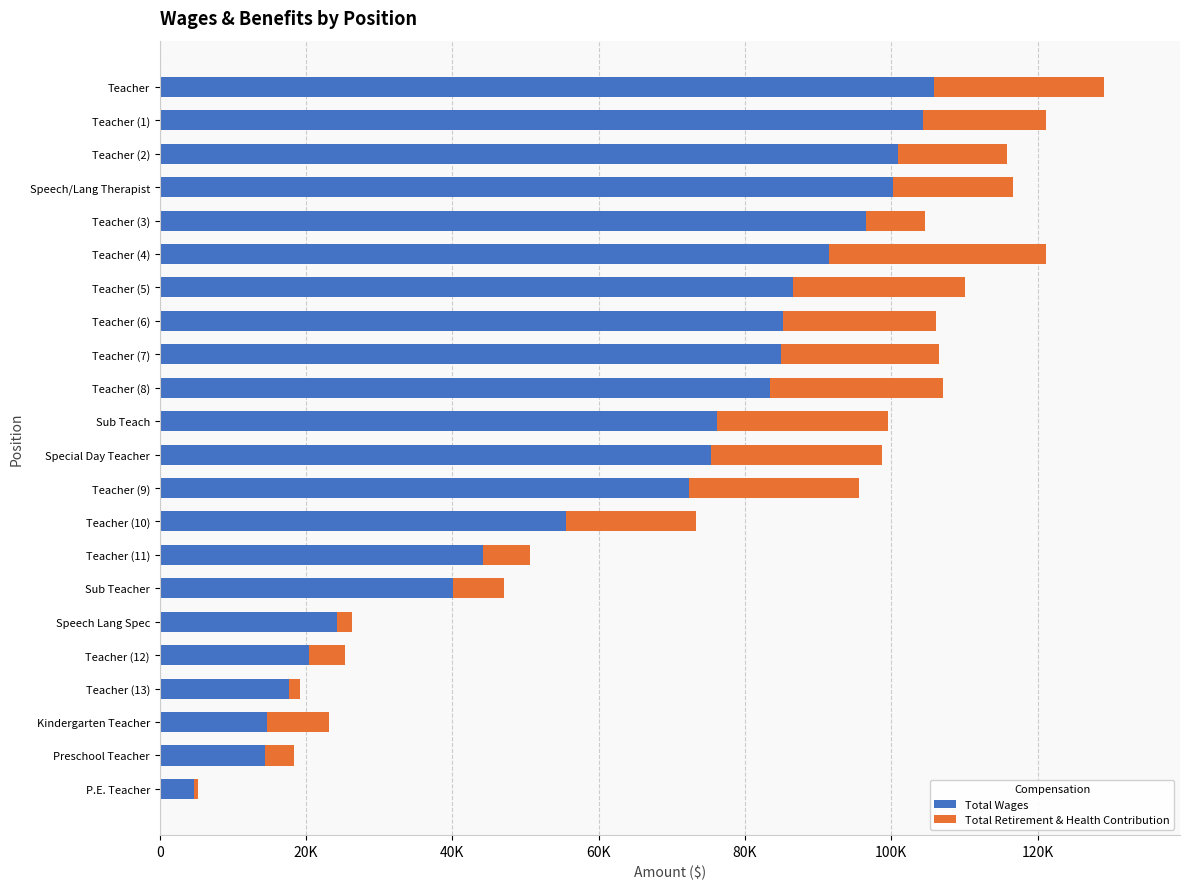

What is the difference between the second highest and minimum values in the Total Retirement & Health Contribution series?

23086